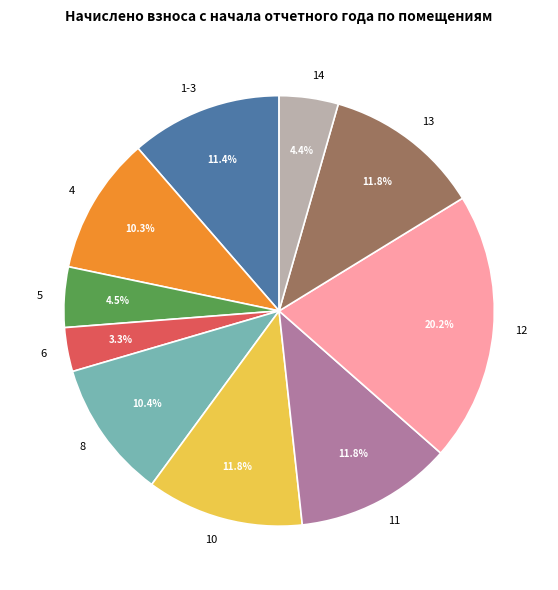

How many slices are in this pie chart?

10